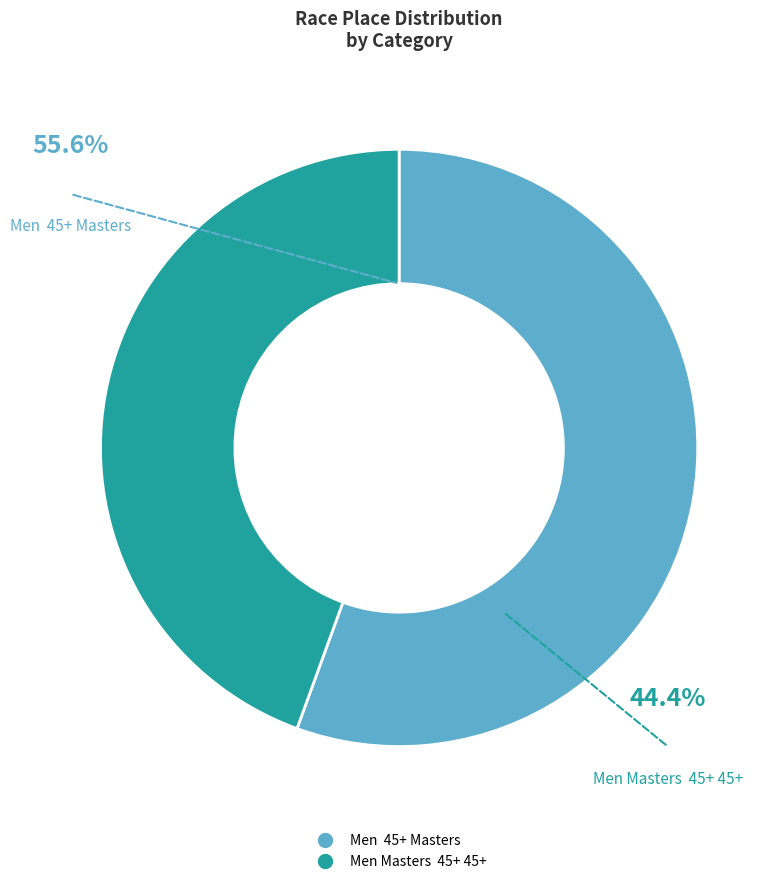

Rank the categories by value from lowest to highest.

Men Masters  45+ 45+, Men  45+ Masters